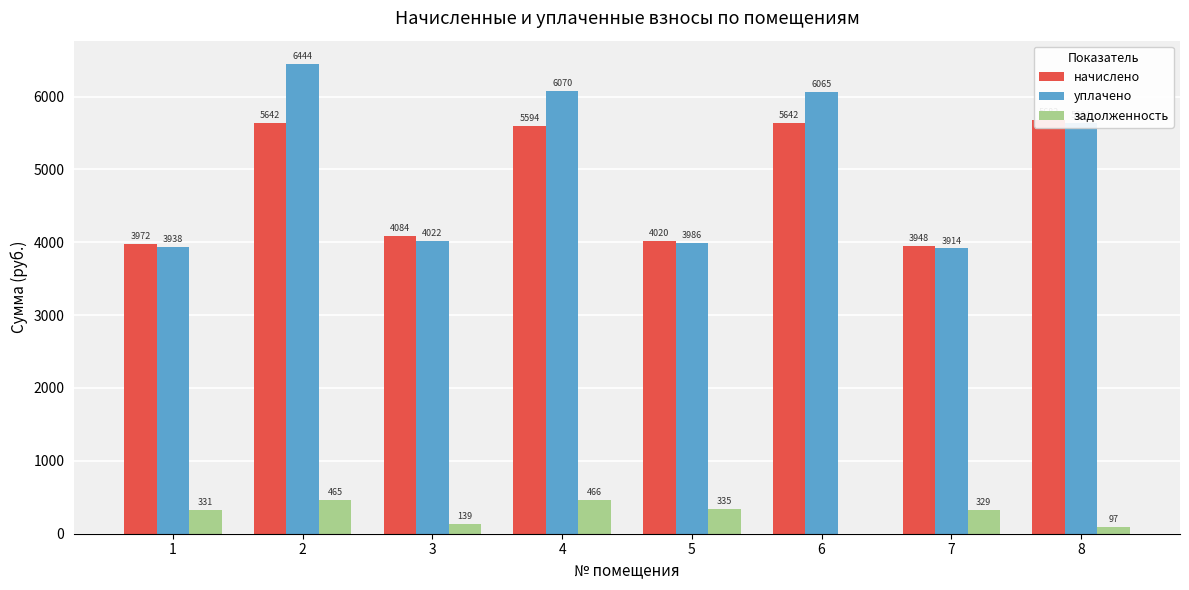

At 1, list the series in order from smallest to largest.

задолженность, уплачено, начислено